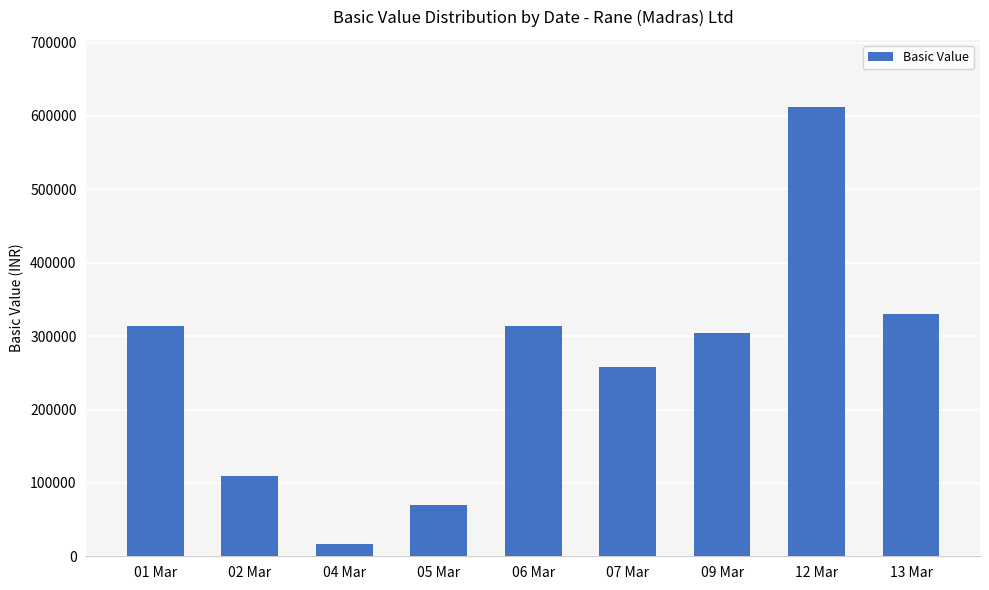

Does the chart contain stacked bars?

No